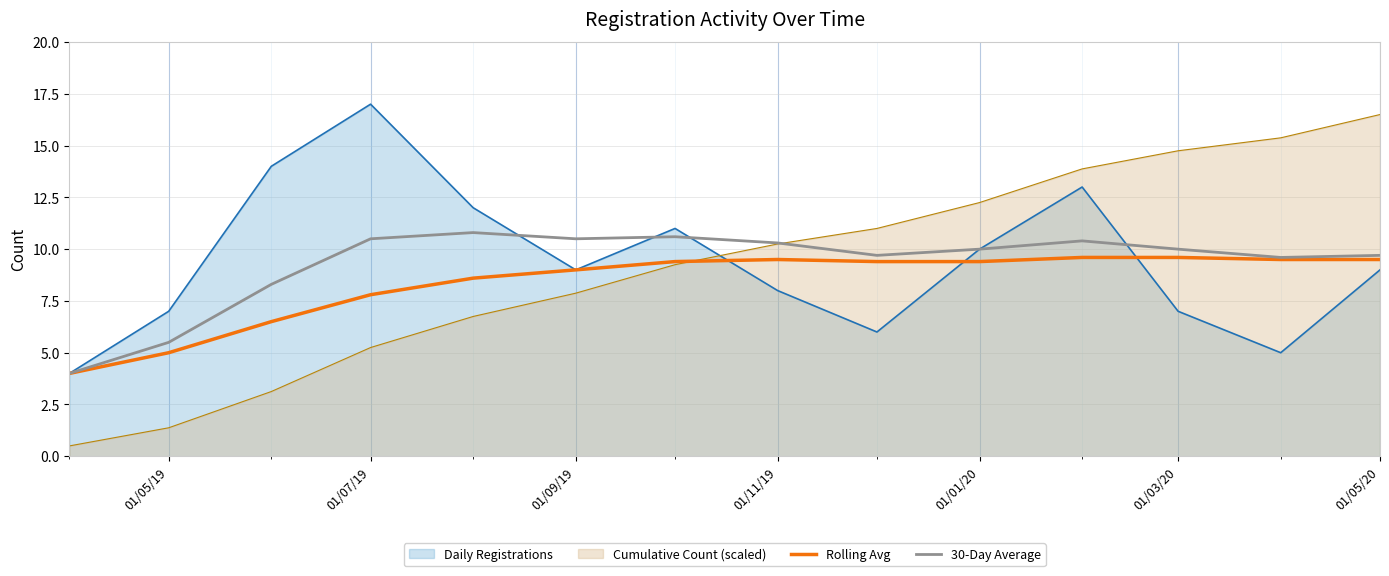

Count the number of categories in the chart.

14